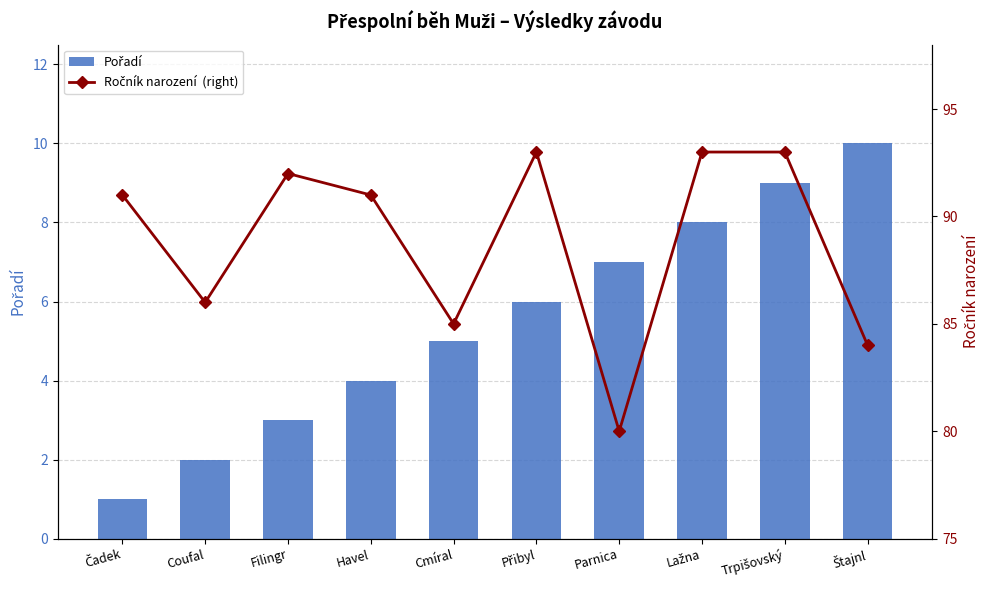

Count the Pořadí values in the range 3 to 8.

6